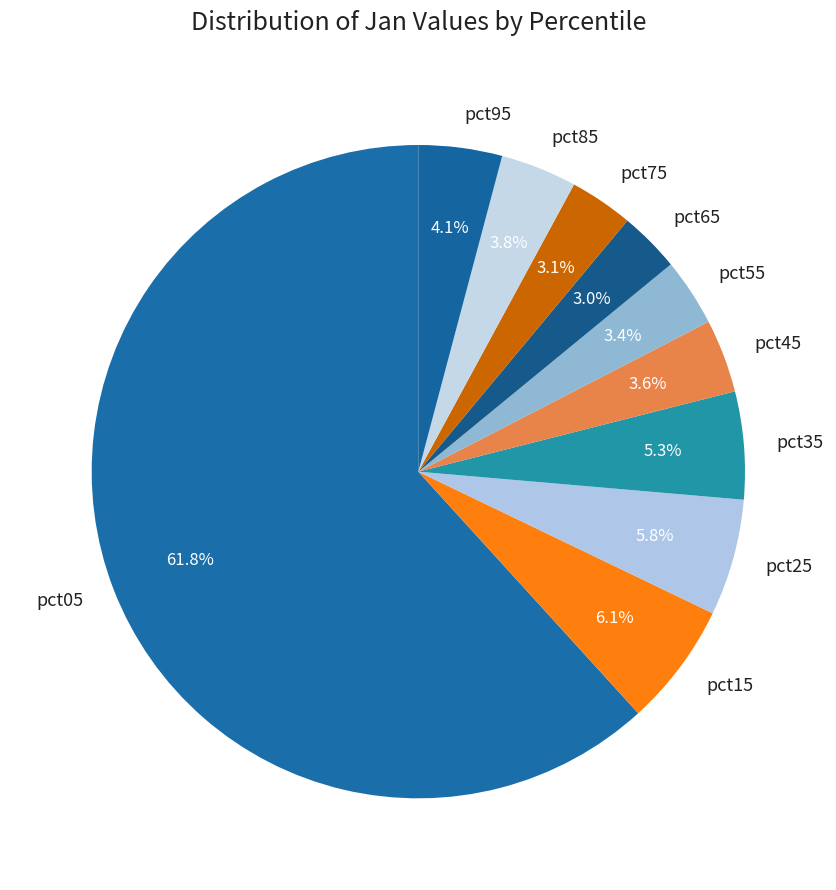

To the nearest percent, what is the combined percentage of pct65 and pct25?

9%